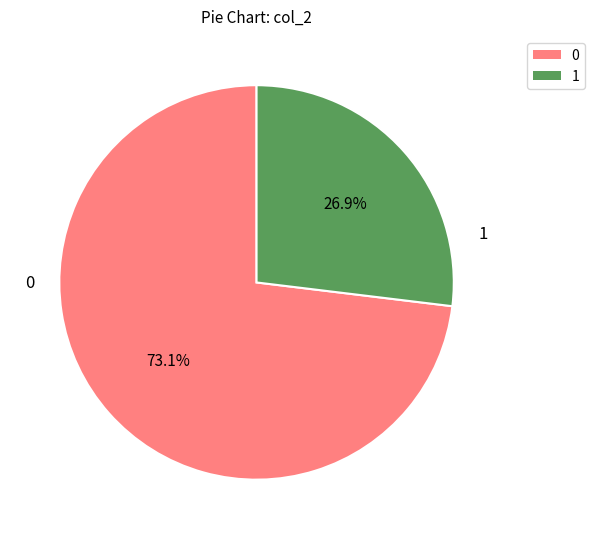

Does any single category account for the majority?

Yes